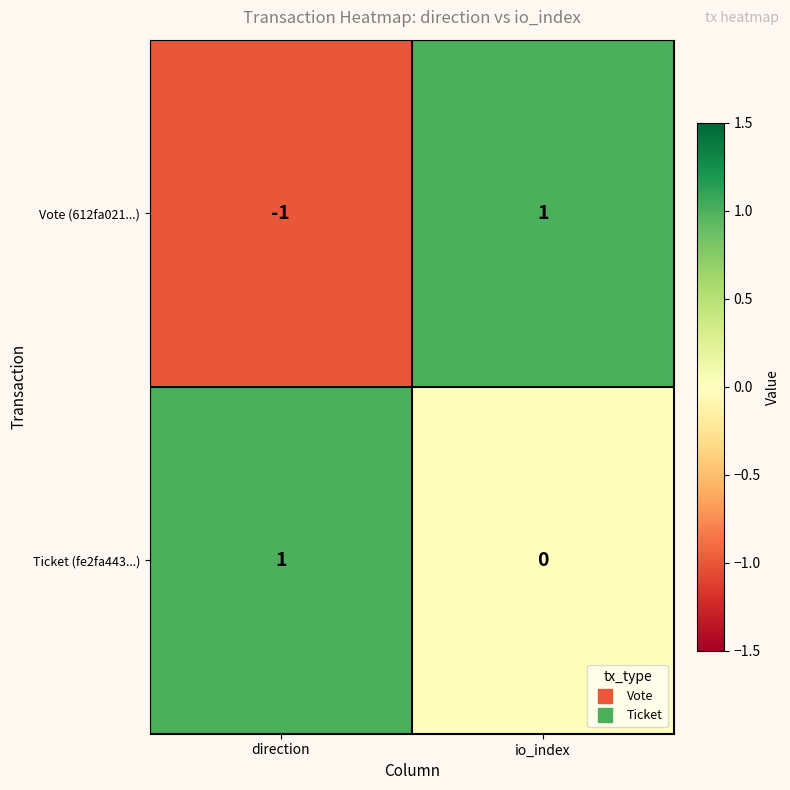

At io_index, list the series in order from smallest to largest.

Ticket (fe2fa443...), Vote (612fa021...)